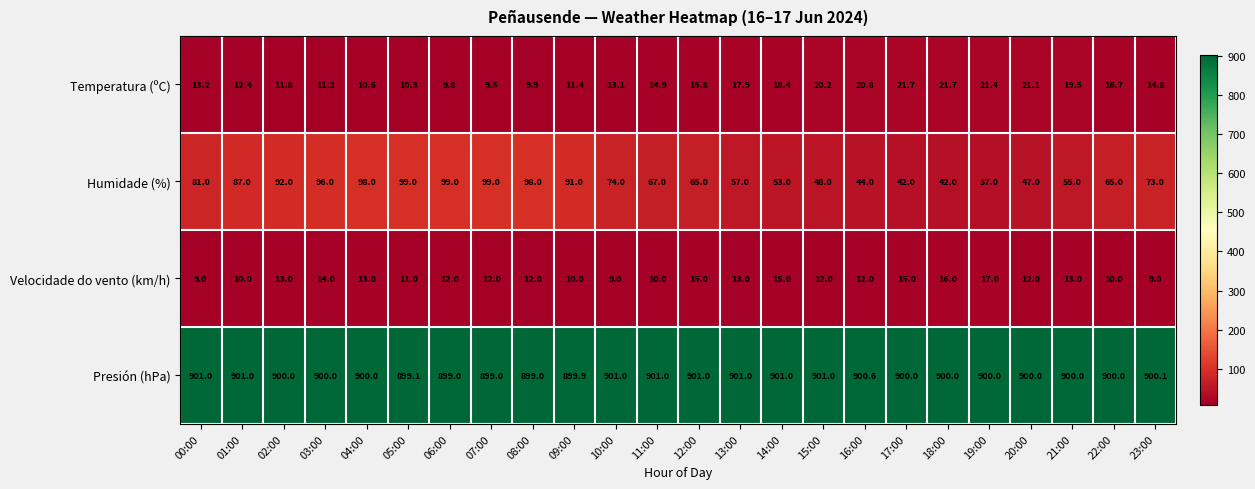

Is it true that Presión (hPa) equals 901.0 at 00:00?

True